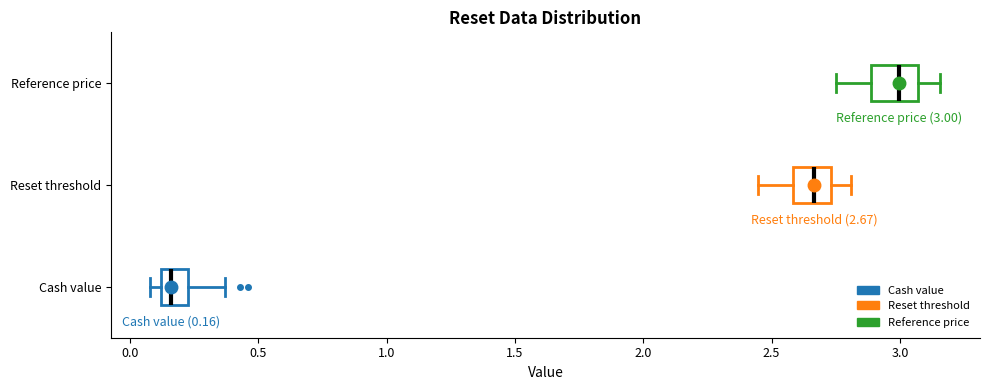

Which box has the furthest to the left median line?

Cash value